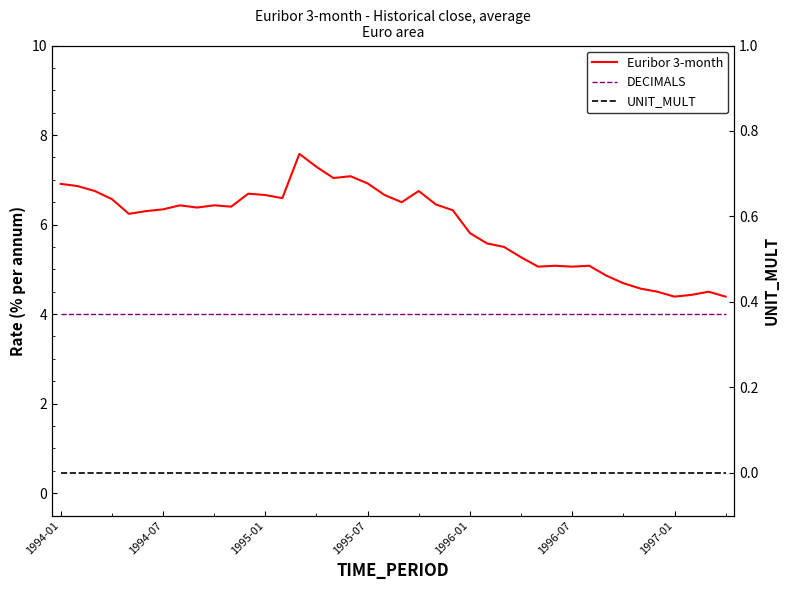

How many values in the Euribor 3-month series are below 6?

16